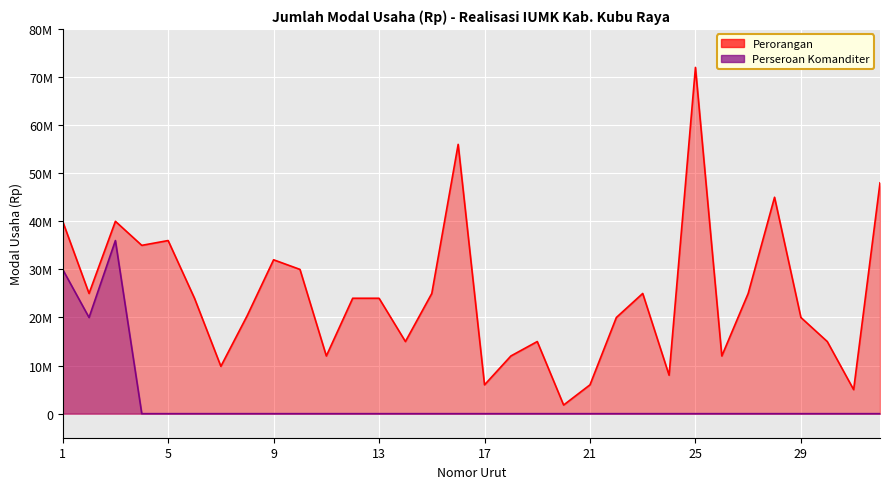

True or false: Perorangan and Perseroan Komanditer cross at least once.

False